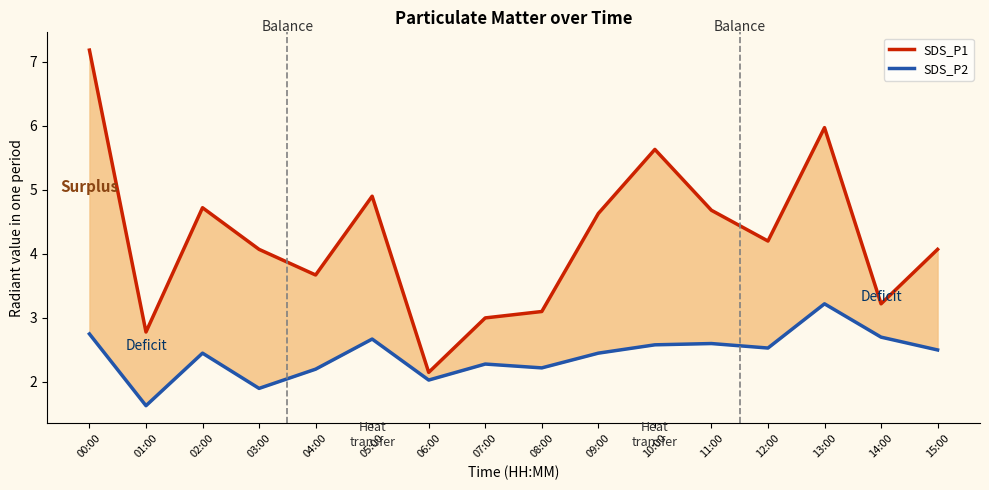

What is the difference between the second highest and minimum values in the SDS_P2 series?

1.1